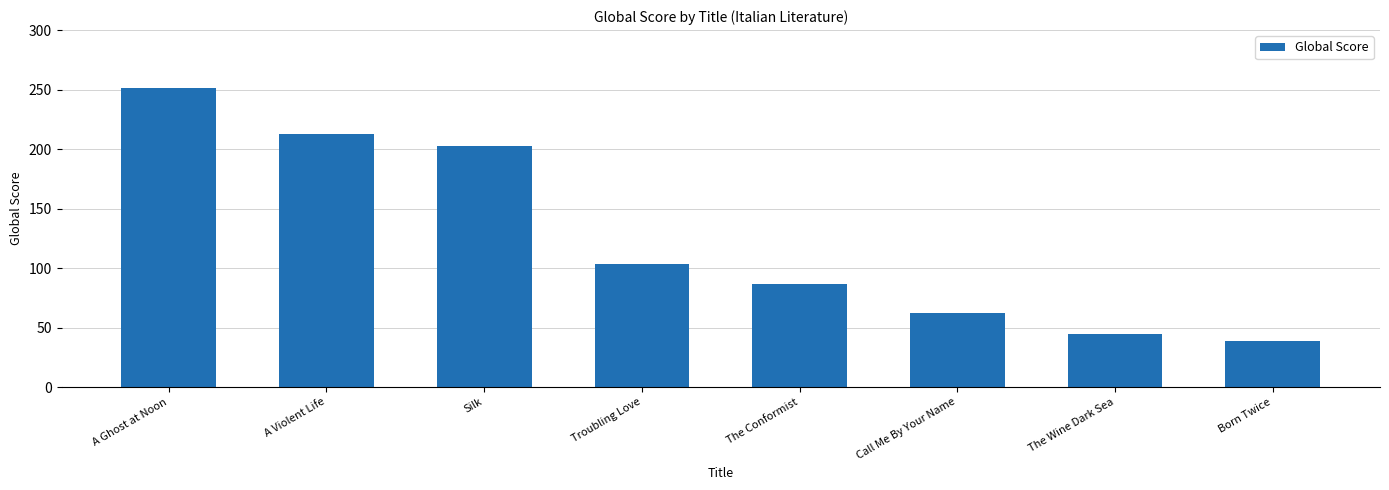

Which category has the lowest value across all series?

Born Twice